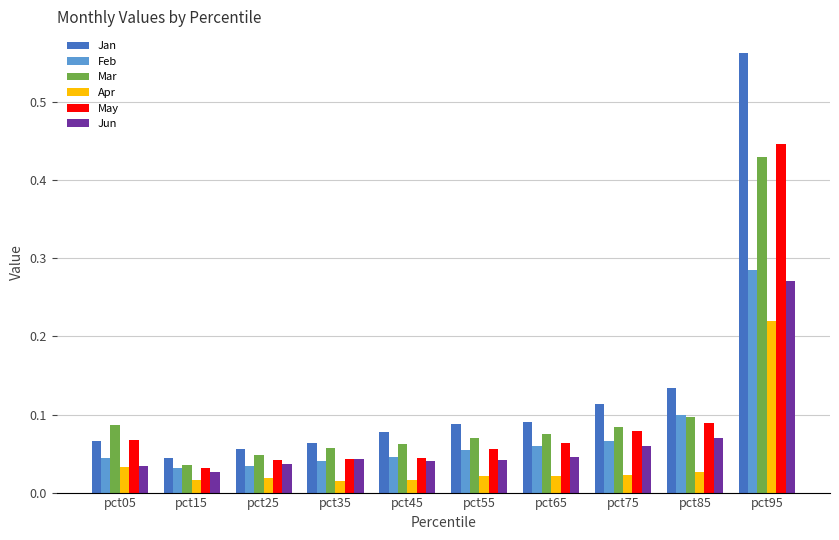

Which label corresponds to the largest value in the chart?

pct95